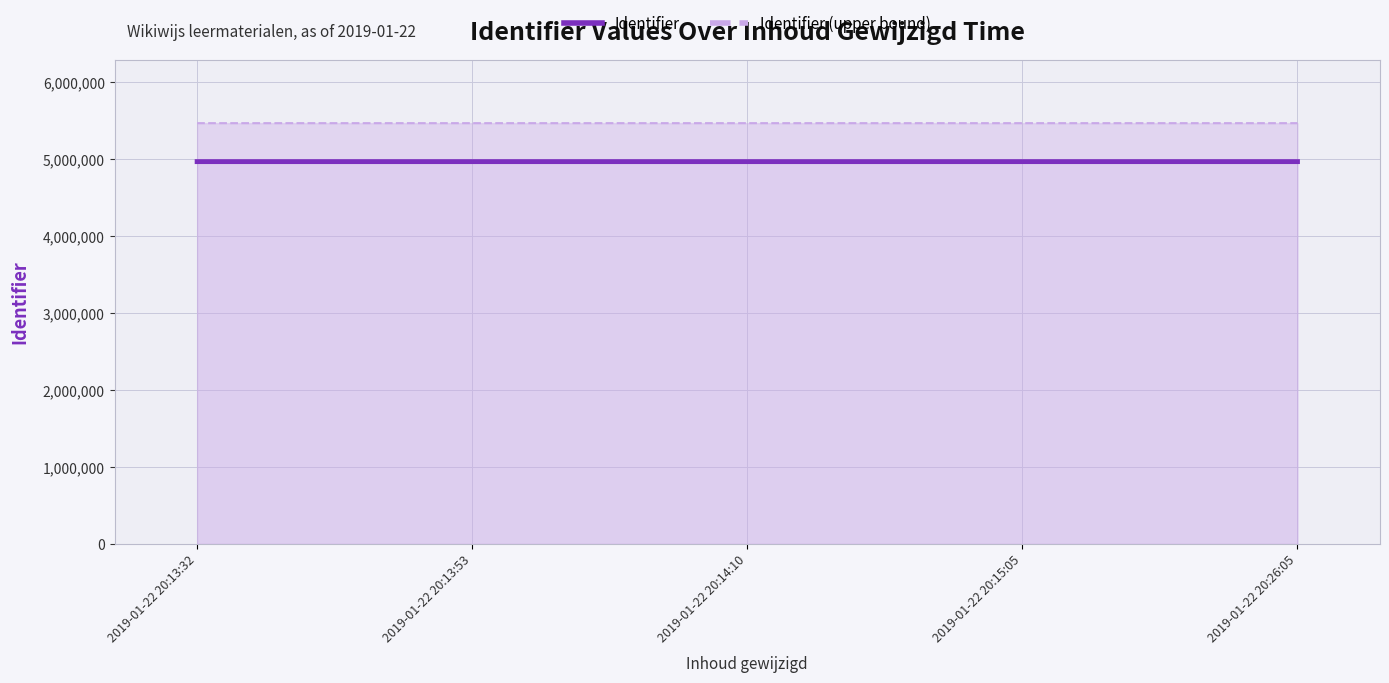

The value of Identifier at 2019-01-22 20:13:53 is 4968645. True or false?

True